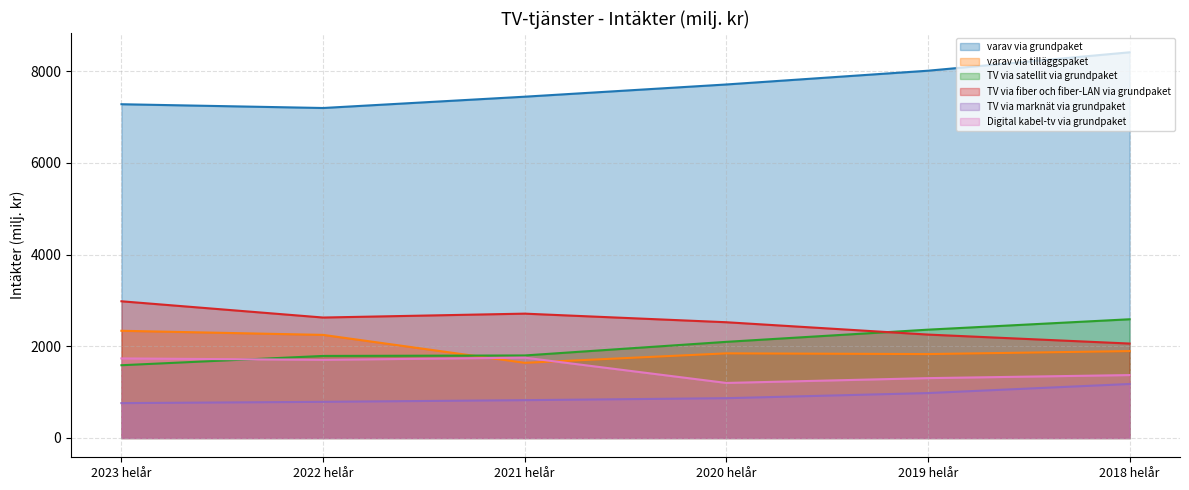

True or false: varav via grundpaket has a value of 10049.5 at 2023 helår.

False